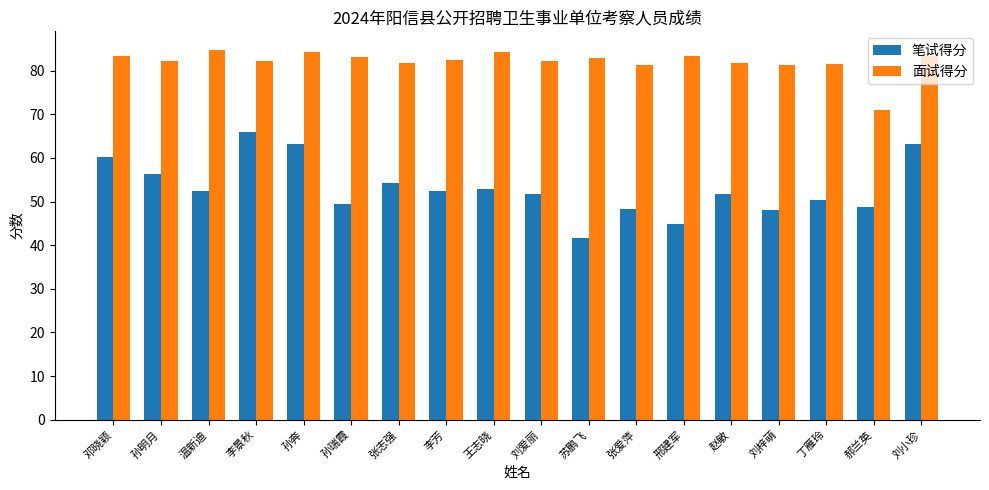

What is the maximum value shown in the chart?

84.8